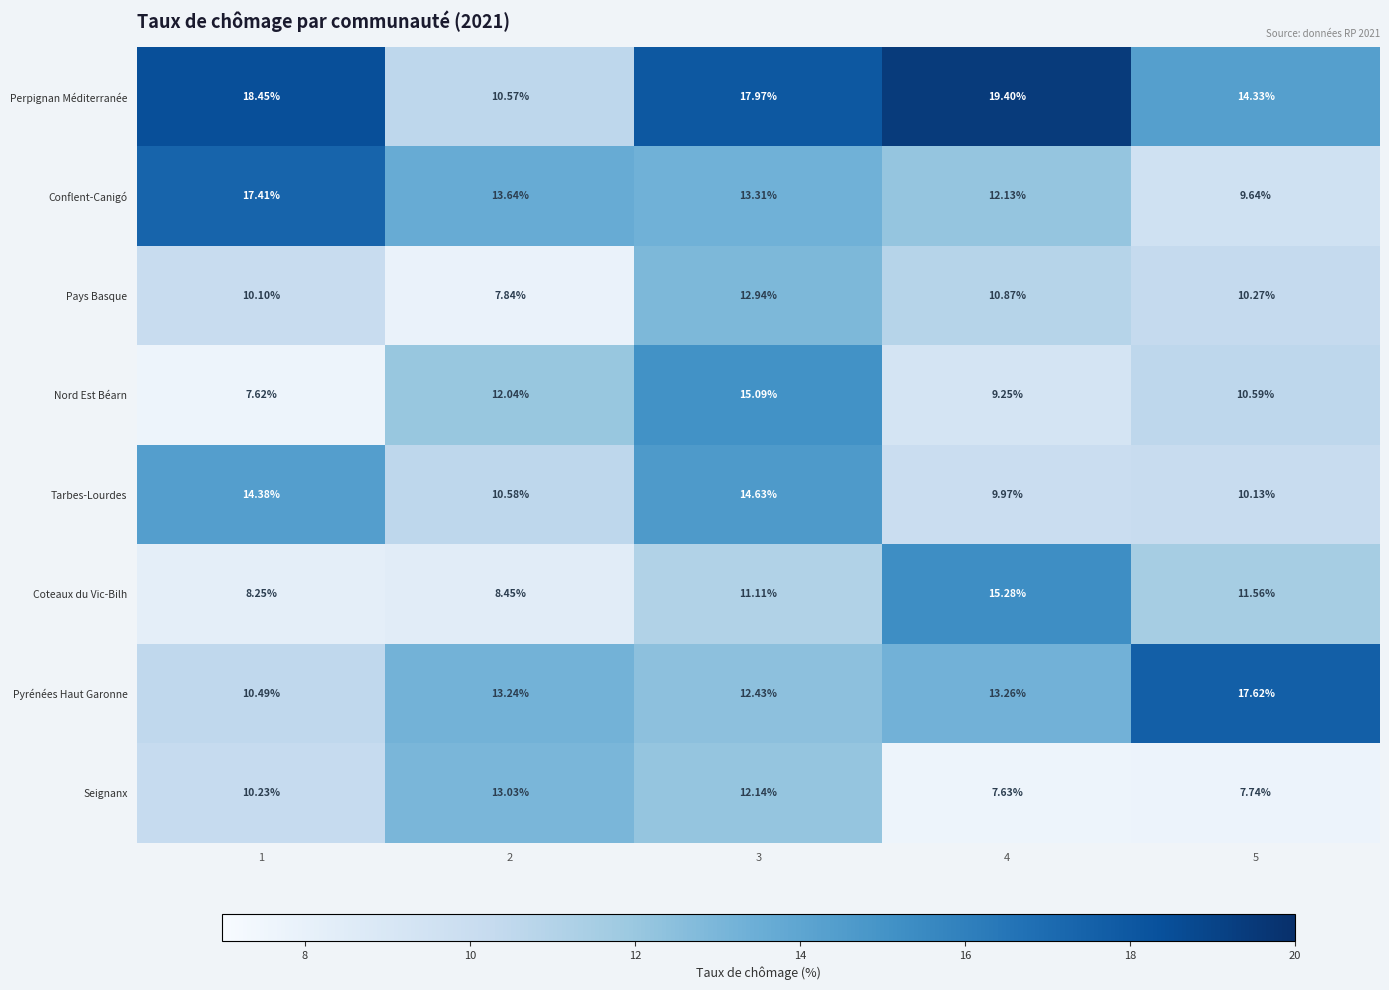

Between 1 and 5, which series saw the biggest shift?

Conflent-Canigó